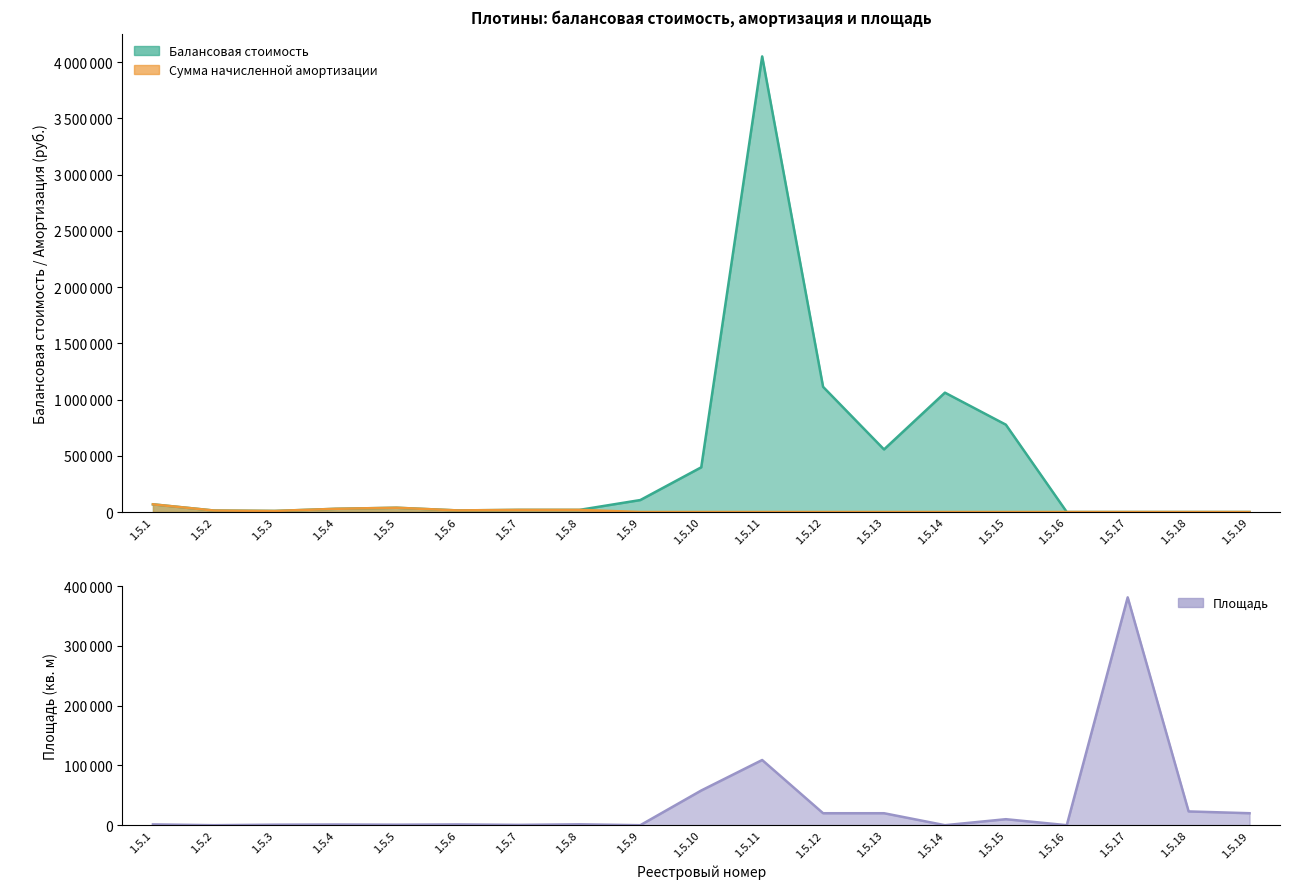

True or false: Балансовая стоимость and Сумма начисленной амортизации intersect in this chart.

False